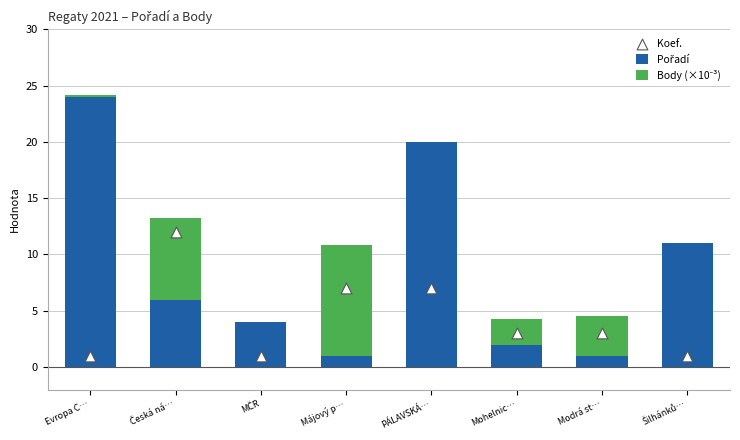

What are all the series names shown in the legend?

Pořadí, Body (×10⁻³), Koef.